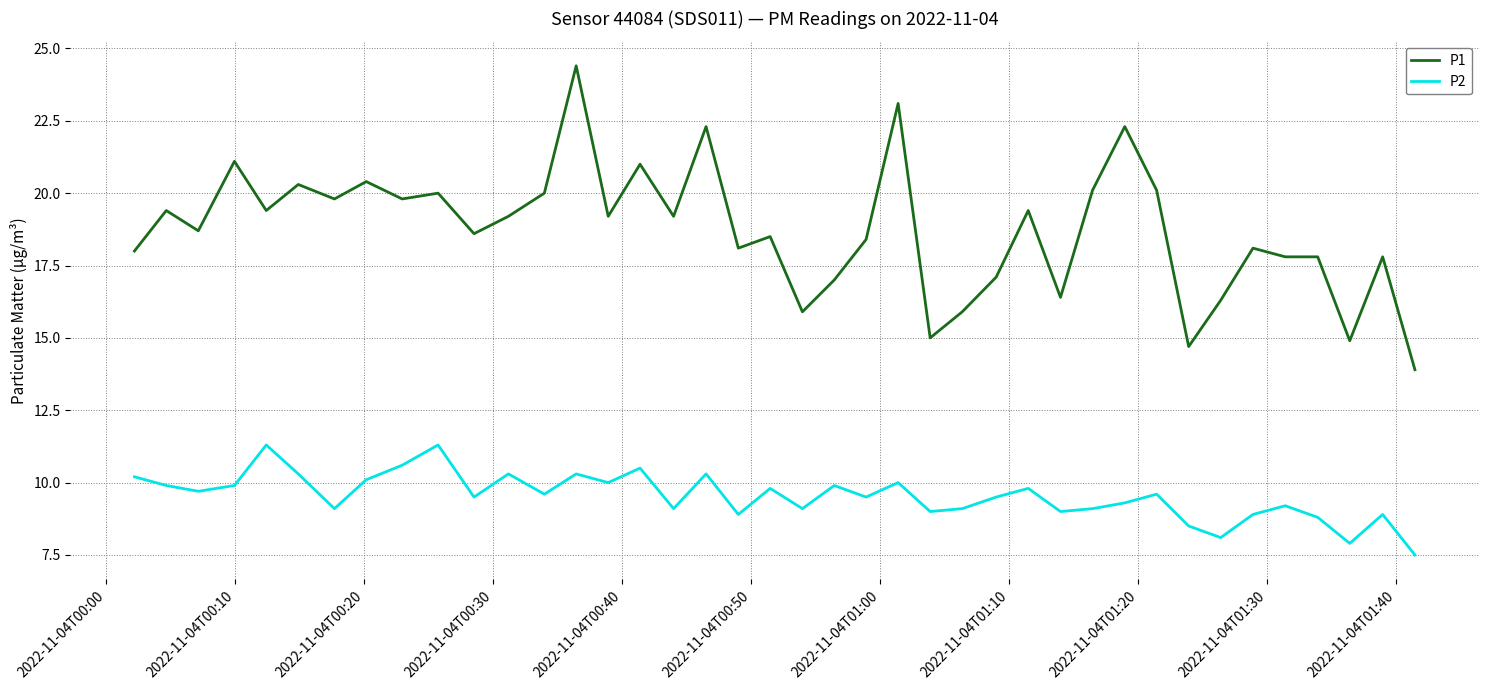

True or false: P1 has more than 1 interior local peaks.

True